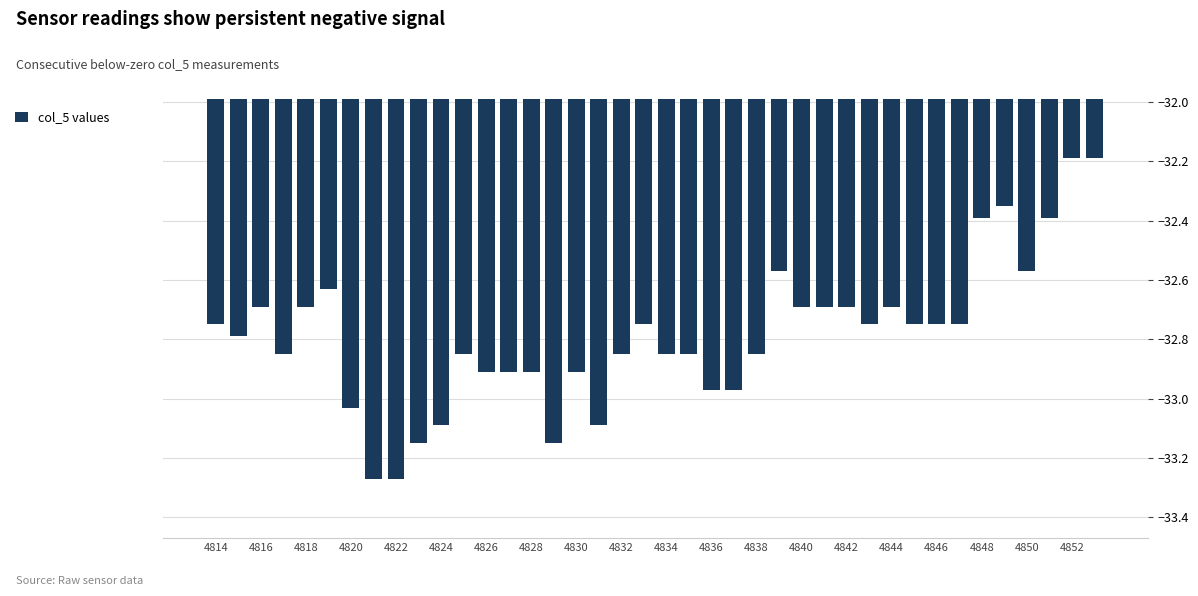

What is the greatest value displayed?

-32.2